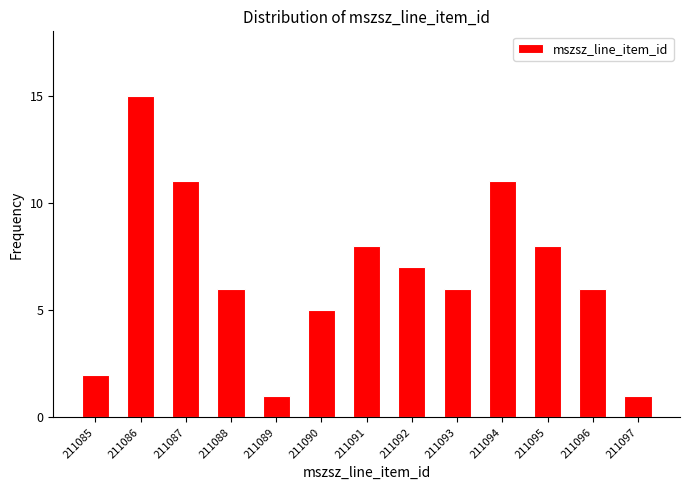

Reading left to right, extract all data points from this chart.

2	15	11	6	1	5	8	7	6	11	8	6	1